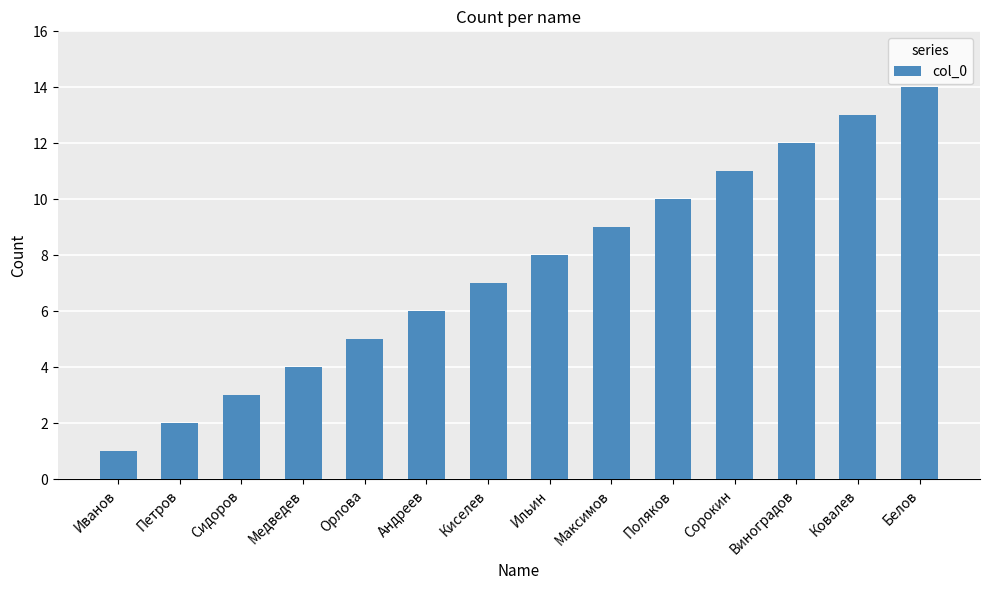

What is the difference between the values at Максимов and Ковалев?

4